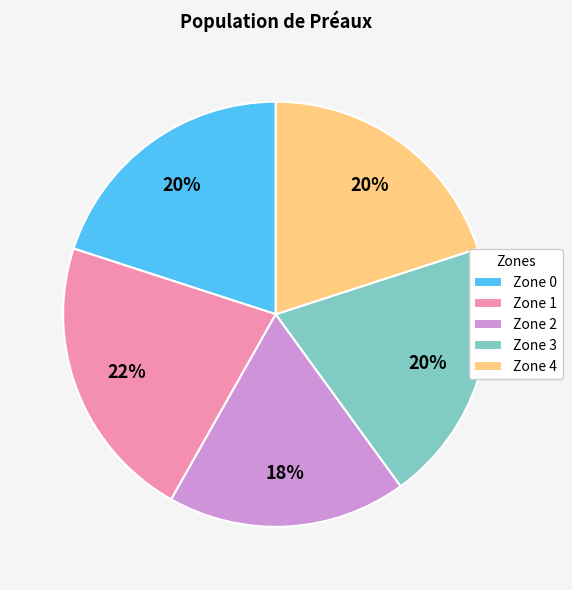

What is the largest slice in the pie chart?

Zone 1